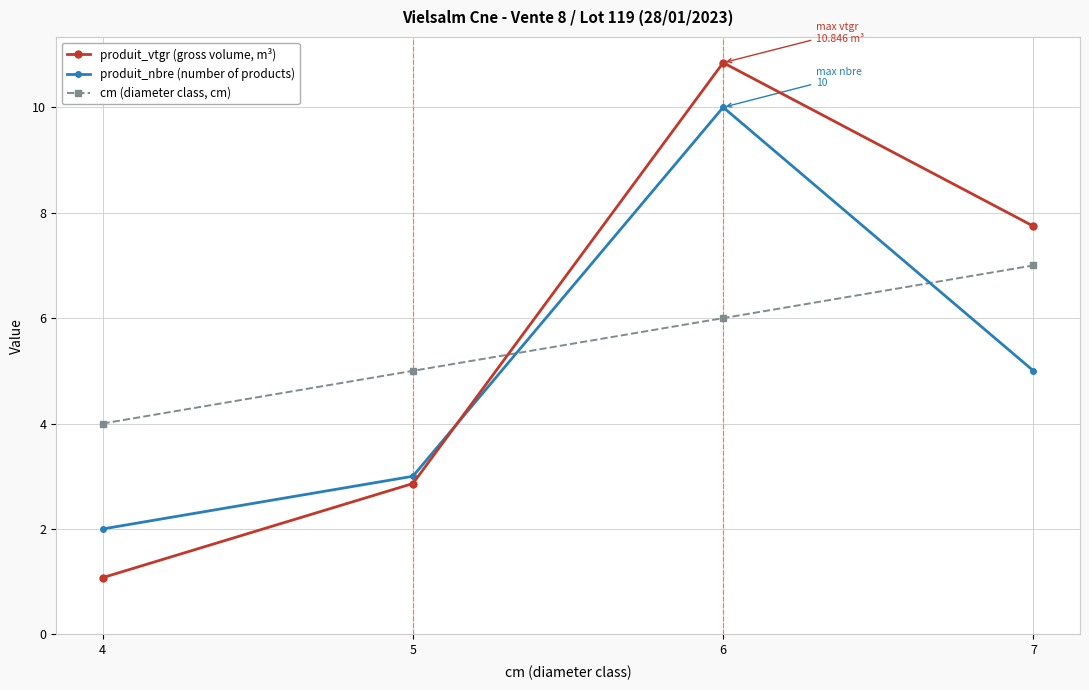

Reading left to right, extract all data points from this chart.

produit_vtgr (gross volume, m³): 1.1	2.9	10.8	7.7
produit_nbre (number of products): 2.0	3.0	10.0	5.0
cm (diameter class, cm): 4.0	5.0	6.0	7.0